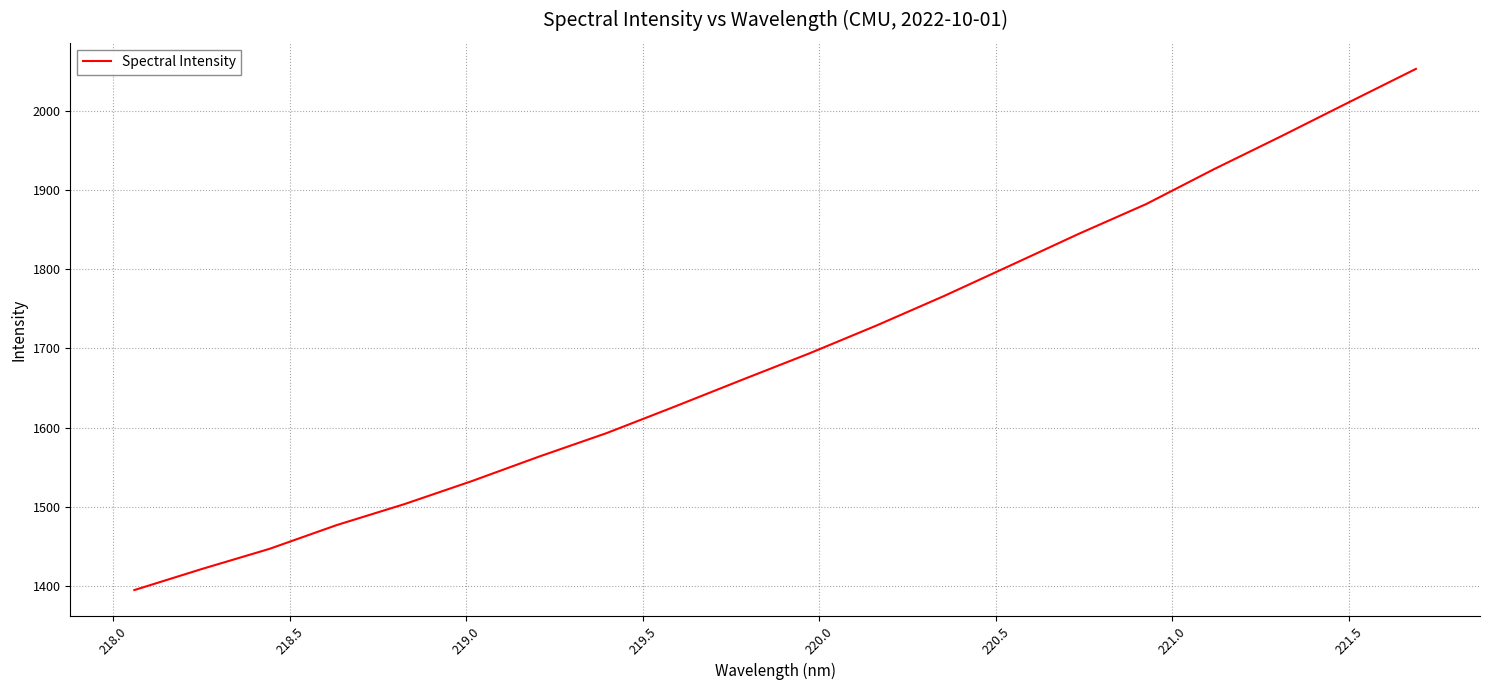

What is the difference between the maximum and minimum values?

658.4